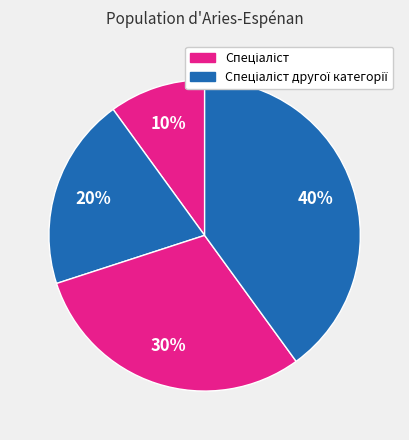

How many segments does this pie chart have?

4